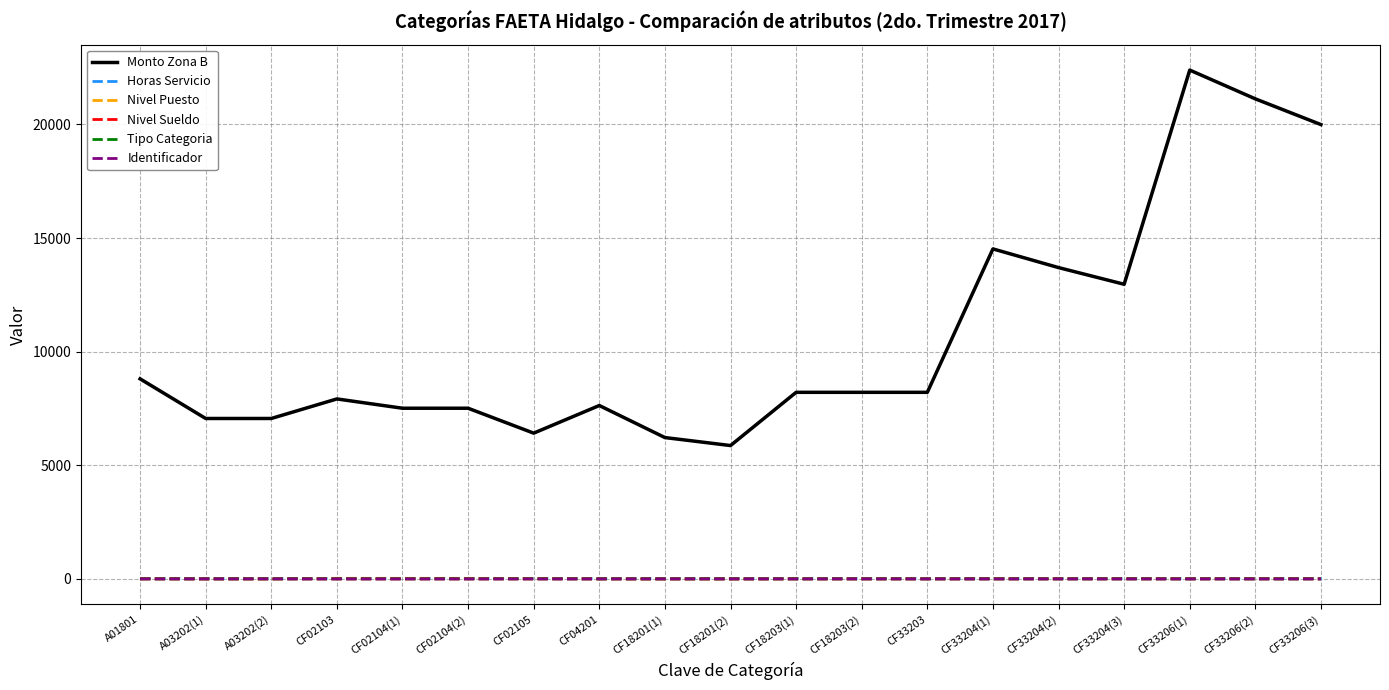

Read the Tipo Categoria value at CF33206(3).

2.0